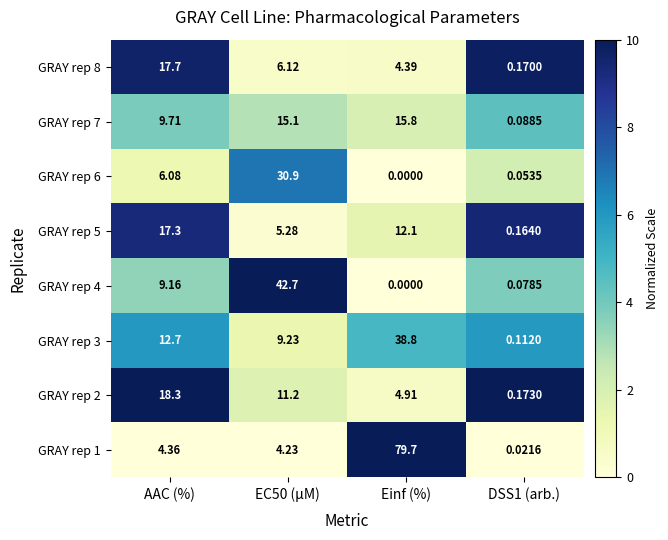

Which category has the lowest value in the GRAY rep 4 series?

Einf (%)